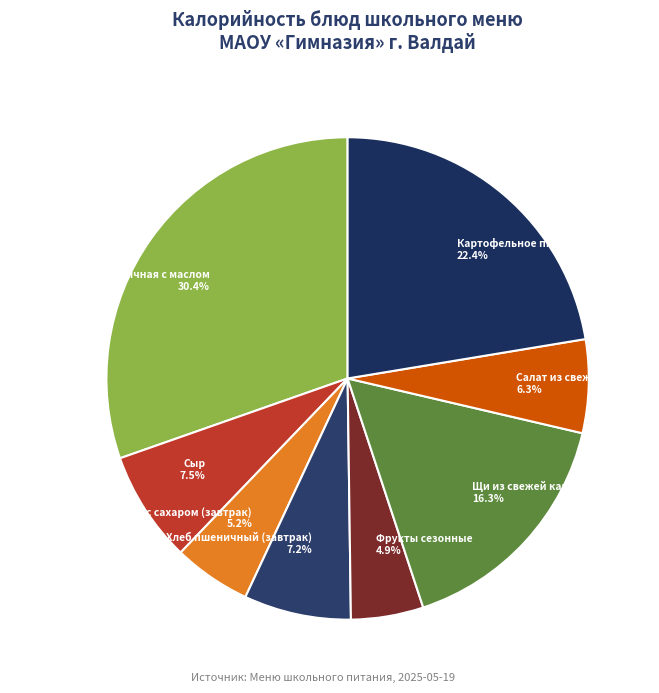

The Сыр slice represents 2% of the pie. True or false?

False